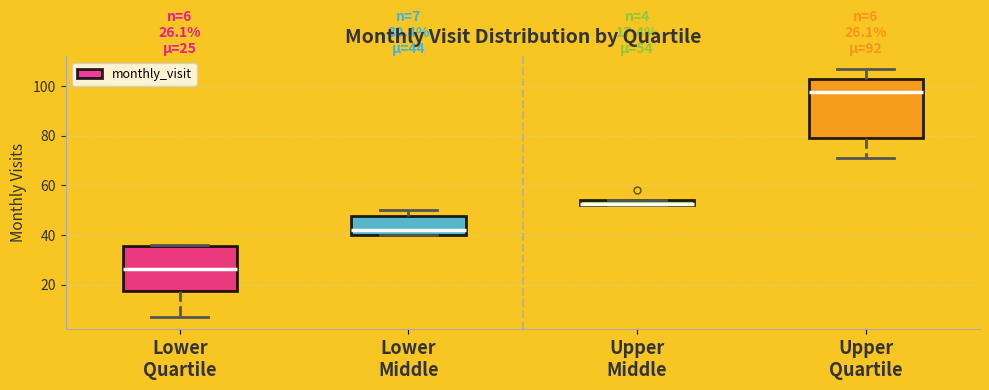

Which box is the tallest, from its lower edge to its upper edge?

Upper Quartile